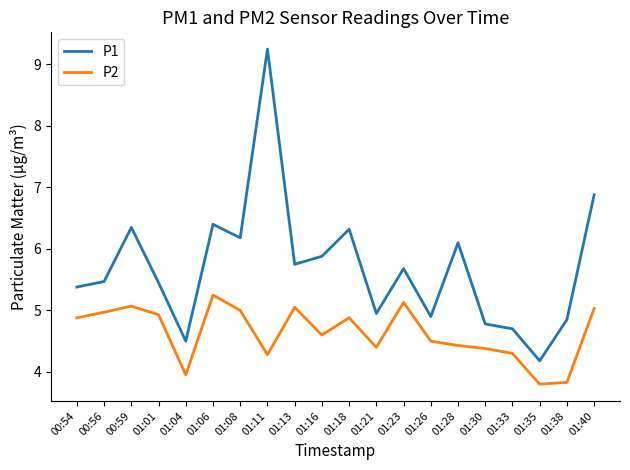

At which label does P1 first exceed 5?

00:54